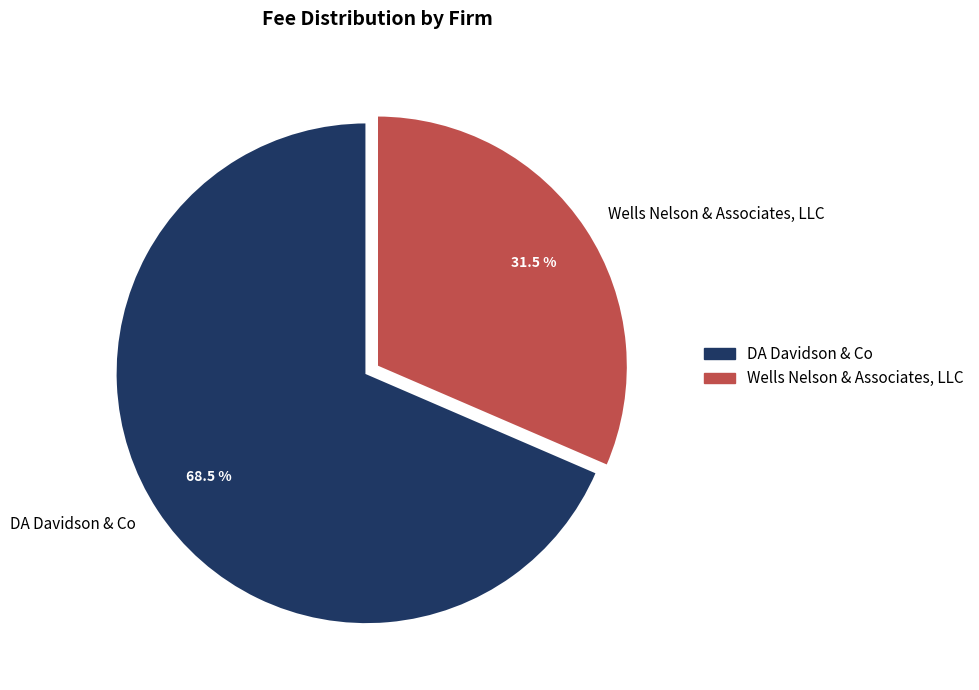

Count the number of slices in the pie.

2